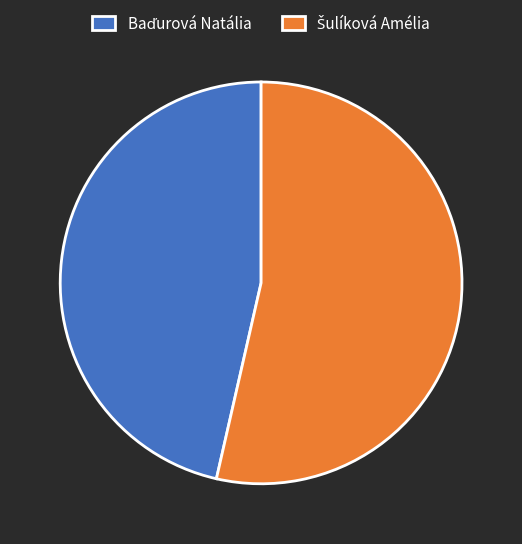

Is there any slice that represents more than half of the pie?

Yes